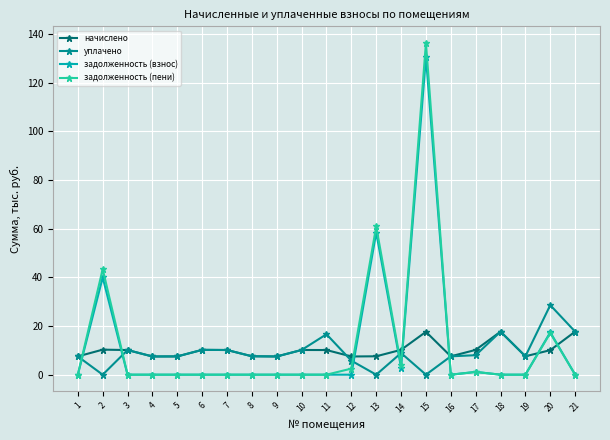

Which series has the largest range (max minus min)?

задолженность (пени)